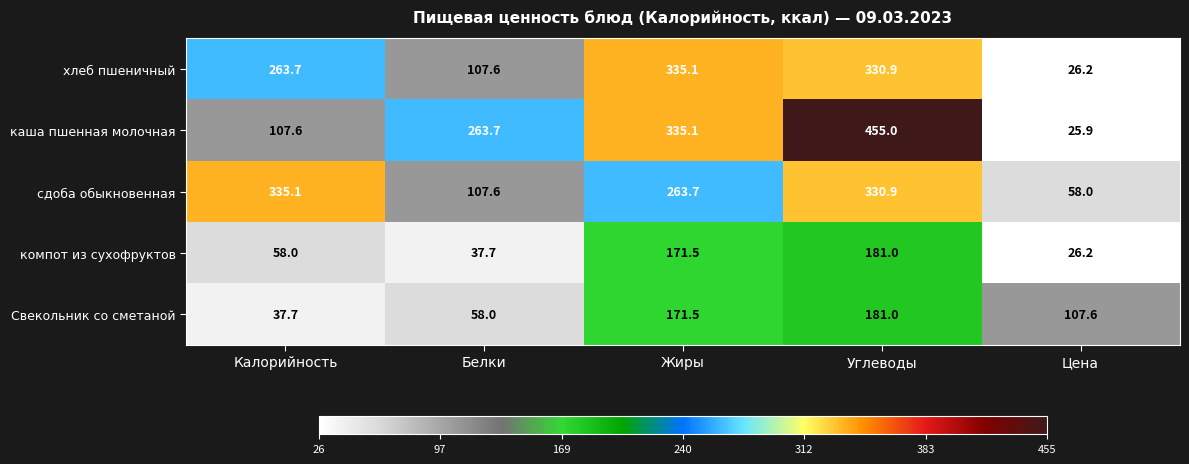

Between Жиры and Цена, which series saw the biggest shift?

каша пшенная молочная